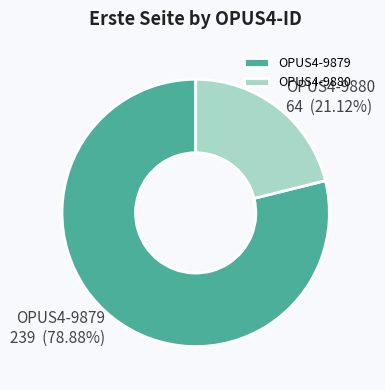

To the nearest percent, what is the average slice percentage?

50%